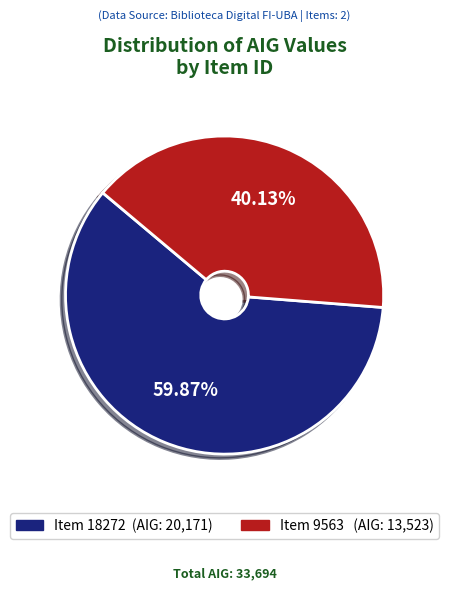

Is there a majority slice in this chart?

Yes